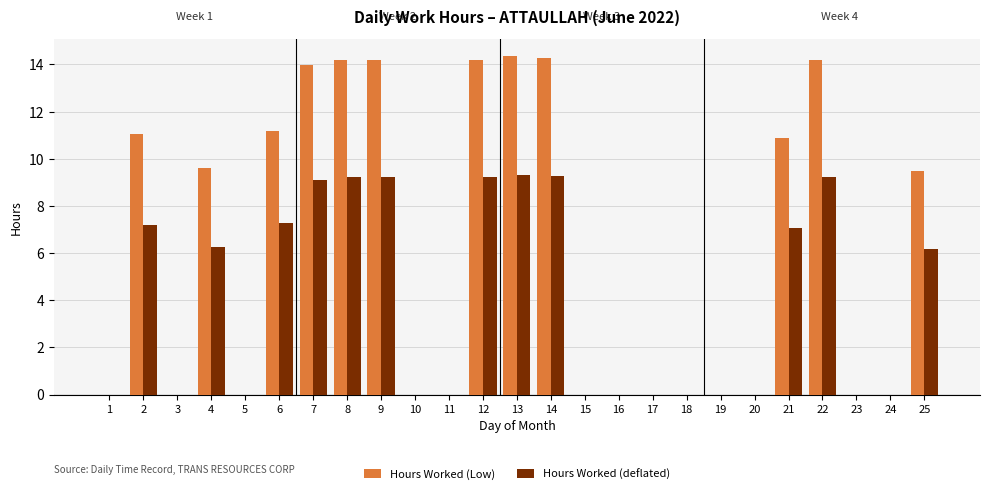

What is the sum of all Hours Worked (deflated) values?

98.6